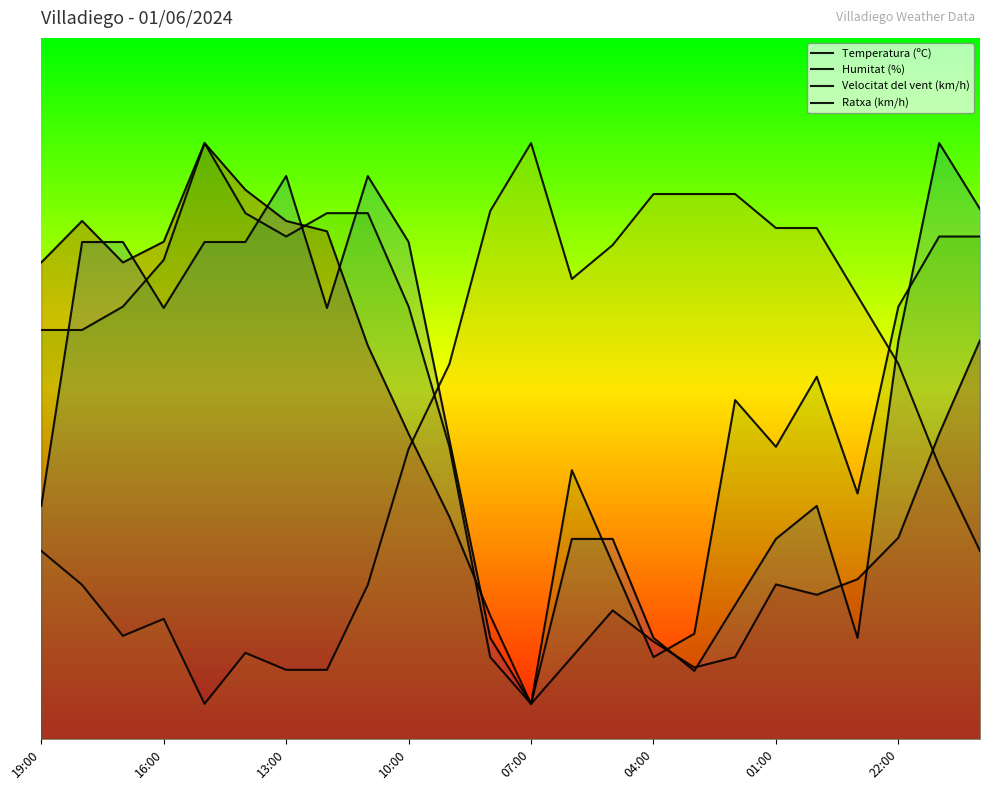

Which series has the widest spread of values?

Temperatura (ºC)